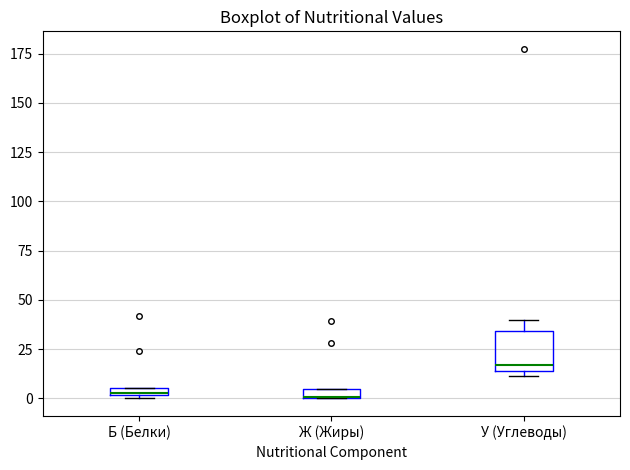

Where is the upper edge of the box for Б (Белки) on the y-axis? The values are not printed on the chart, so give them approximately, as read against the axis.

5